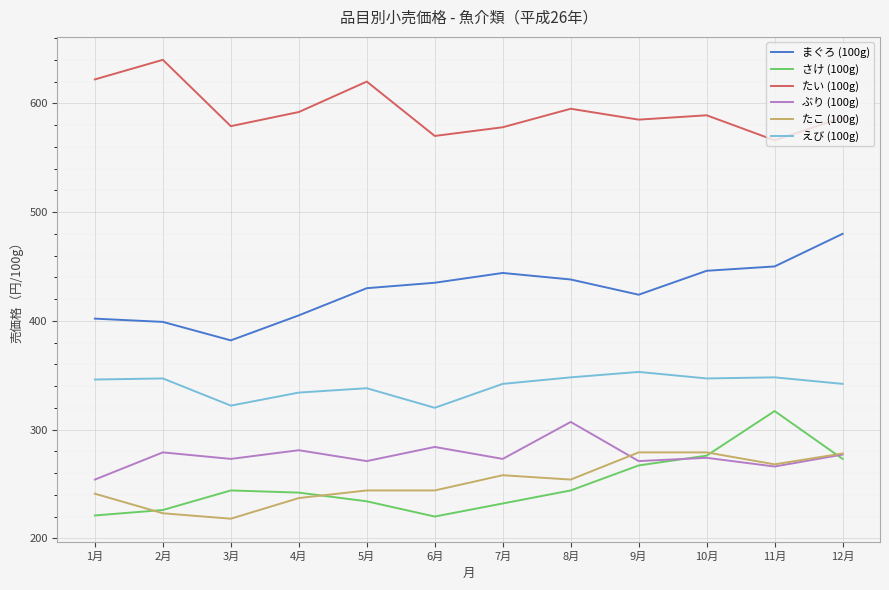

What position from the left is 10月?

10